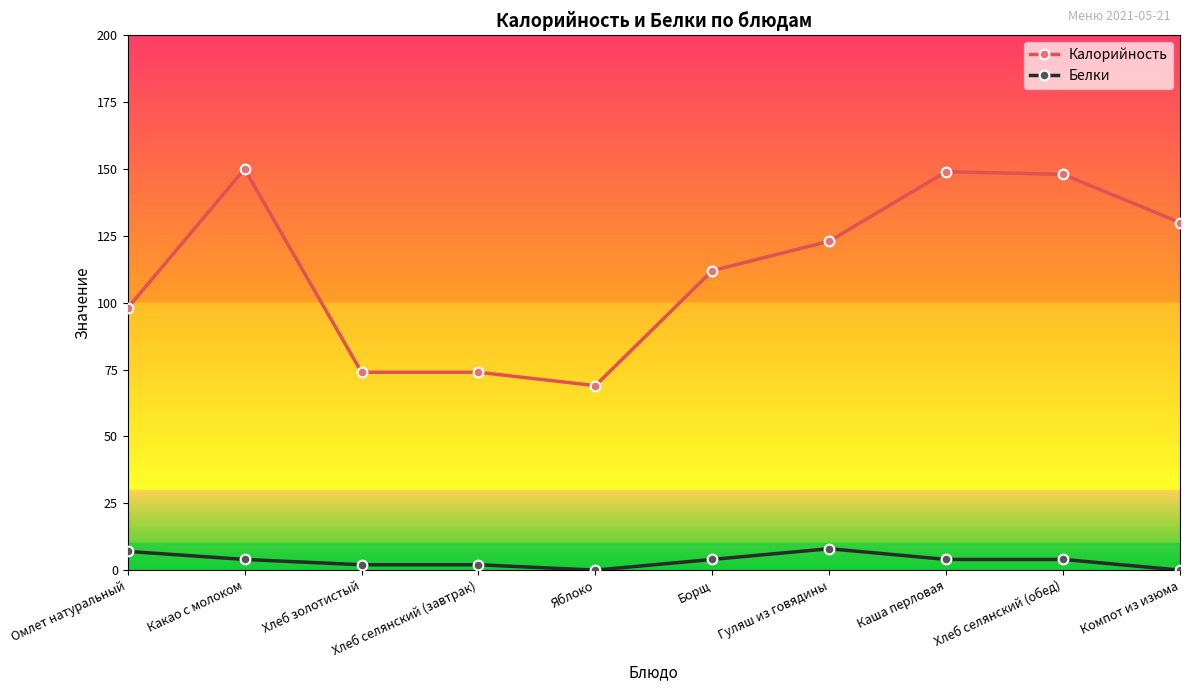

At which label does Белки first exceed 4?

Омлет натуральный